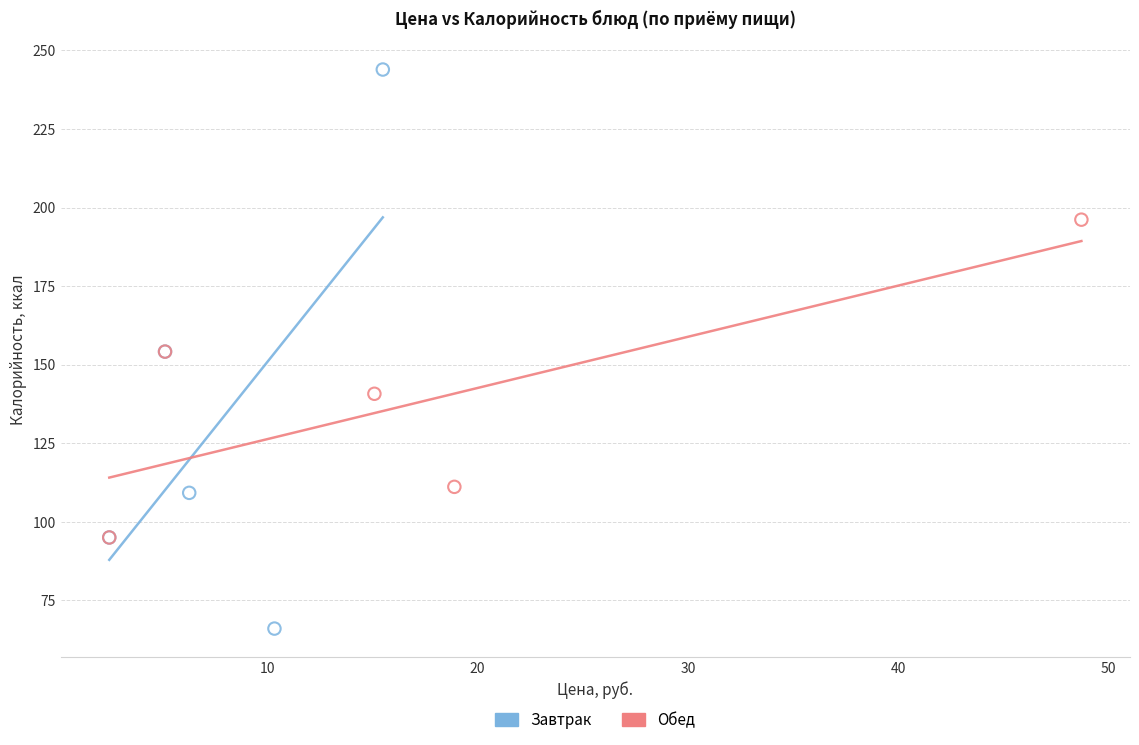

What are all the series names shown in the legend?

Завтрак, Обед